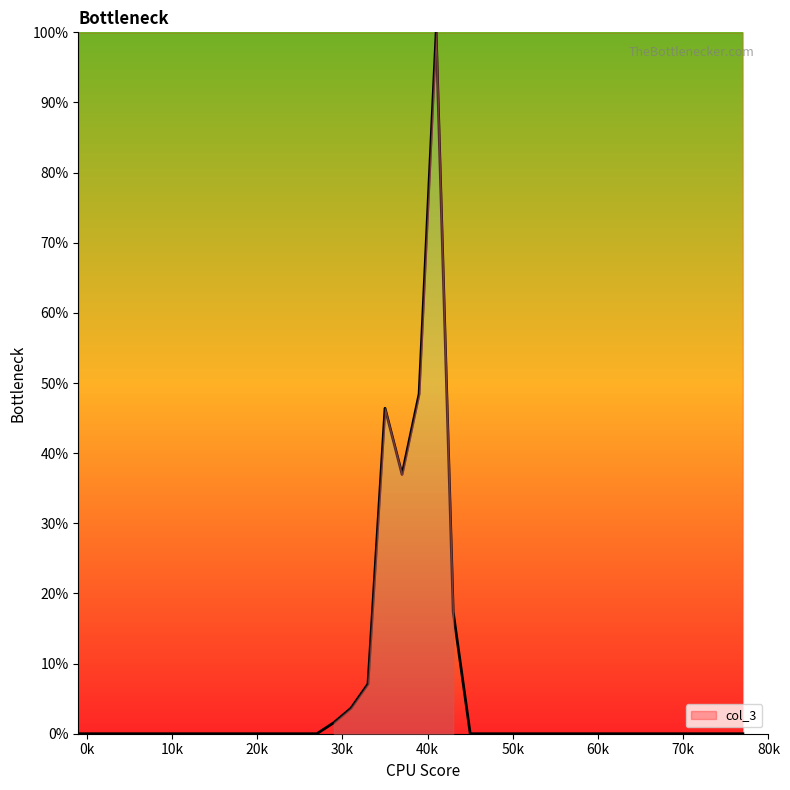

What is the difference between the maximum and minimum values?

100.0